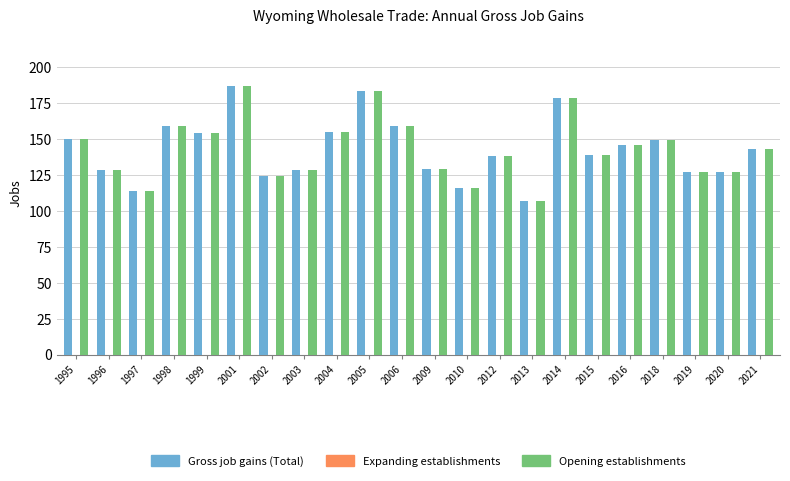

What is the difference between the Opening establishments values at 1998 and 1996?

31